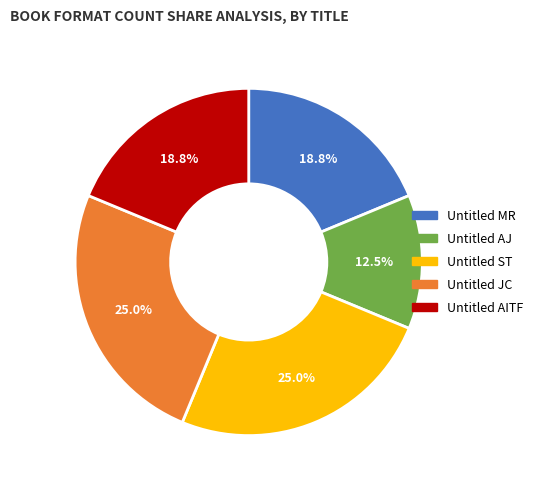

Is there any slice that represents more than half of the pie?

No